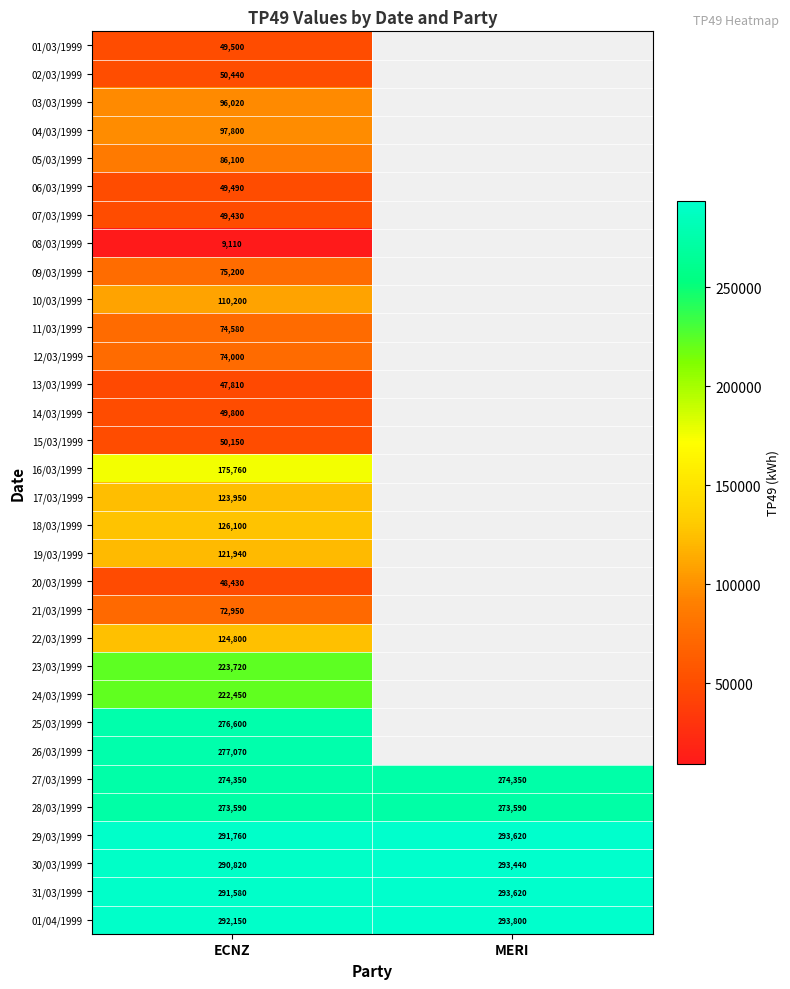

True or false: 18/03/1999 has a value of 126100 at ECNZ.

True